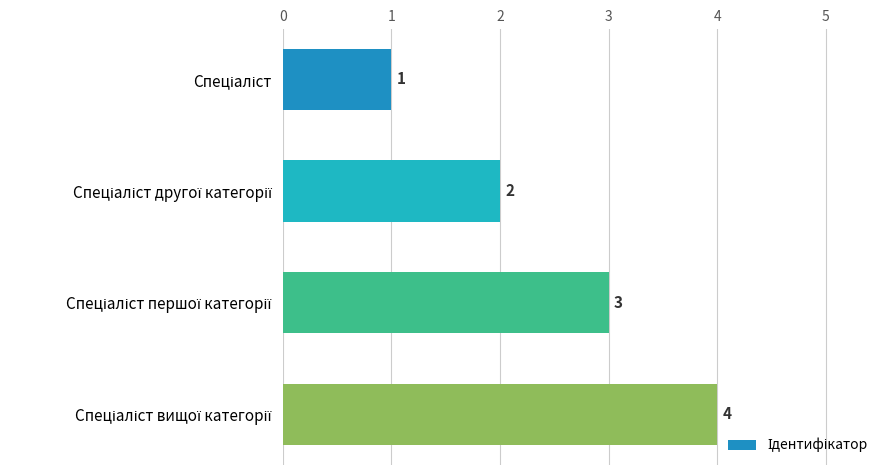

What is the difference between the maximum and minimum values?

3